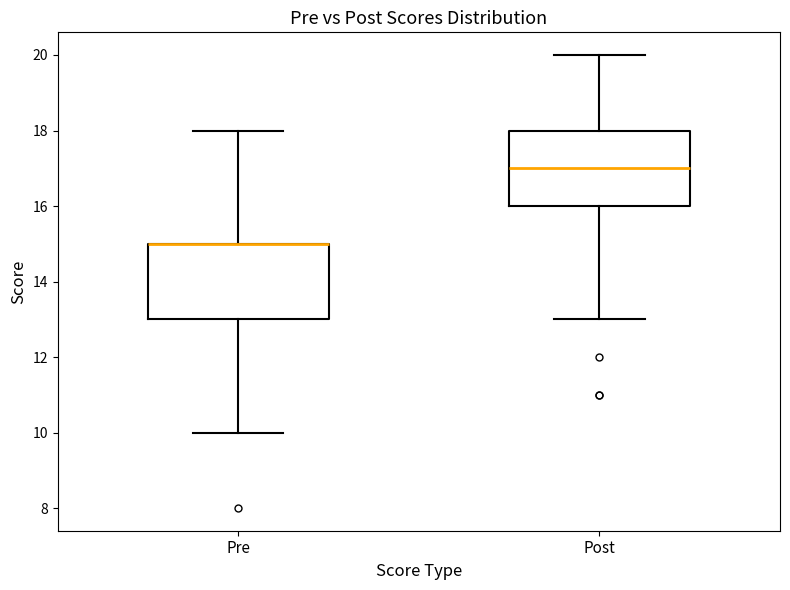

Reading left to right, transcribe this box plot: for each box, give where its median line is, the range the box spans, and where its two whiskers end, as read against the y-axis. The values are not printed on the chart, so give them approximately, as read against the axis.

Pre: median 15 (drawn on the box's upper edge), box 13 to 15, whiskers 10 to 18
Post: median 17, box 16 to 18, whiskers 13 to 20